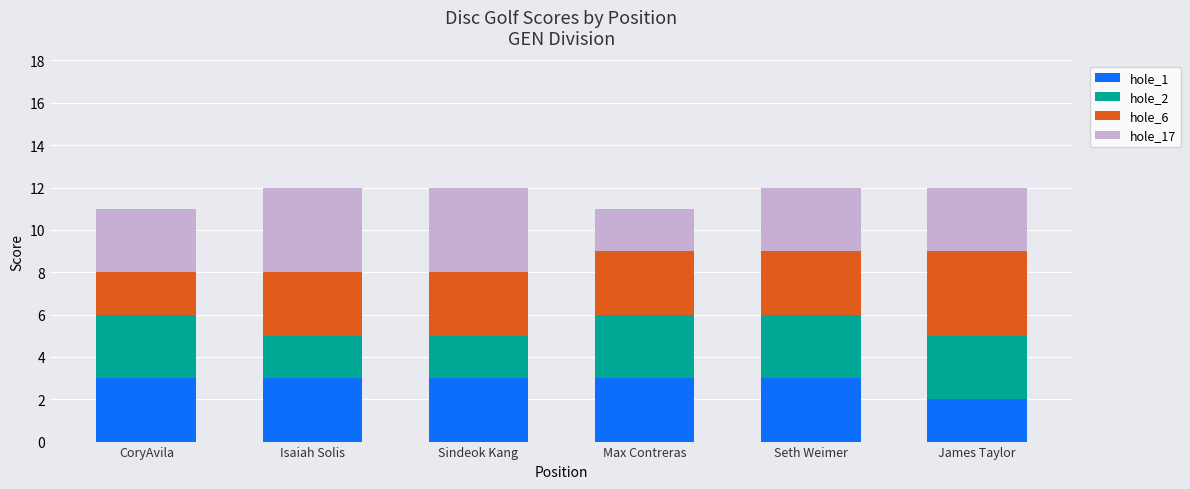

What are all the series names shown in the legend?

hole_1, hole_2, hole_6, hole_17